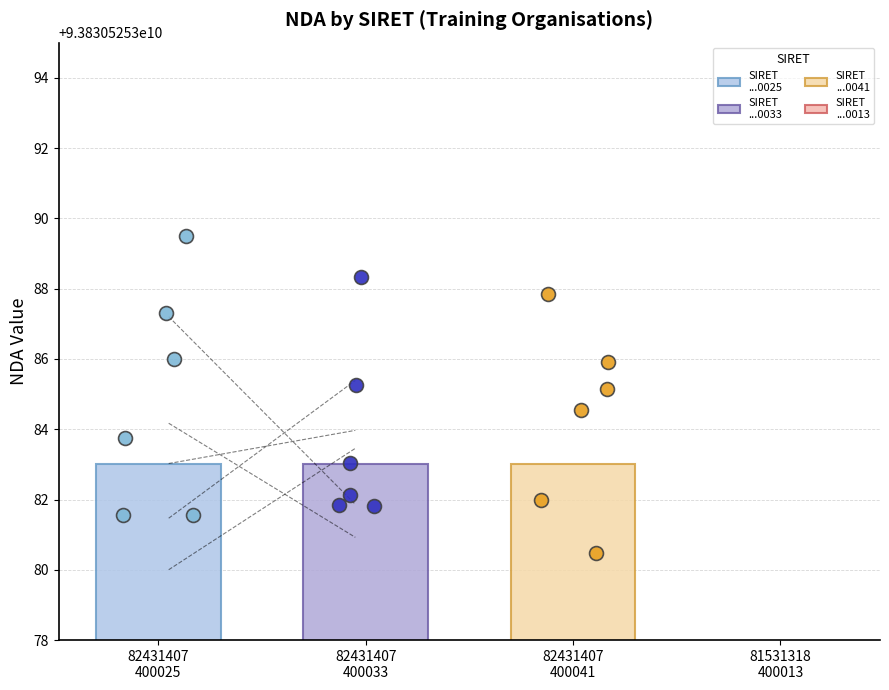

Which has a higher value, 82431407400041 or 82431407400025?

82431407400041